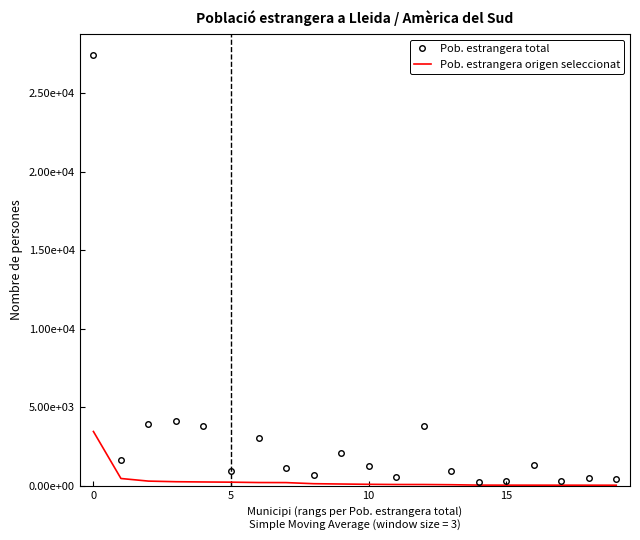

What are all the series names shown in the legend?

Pob. estrangera total, Pob. estrangera origen seleccionat